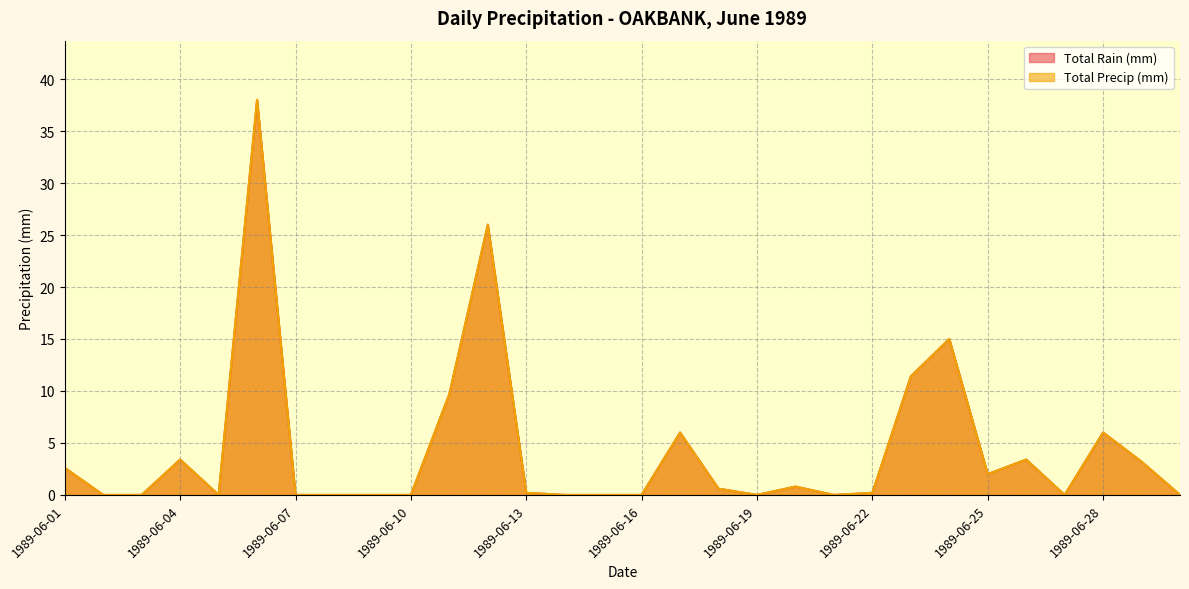

Is it true that Total Precip (mm) equals 0.6 at 1989-06-18?

True